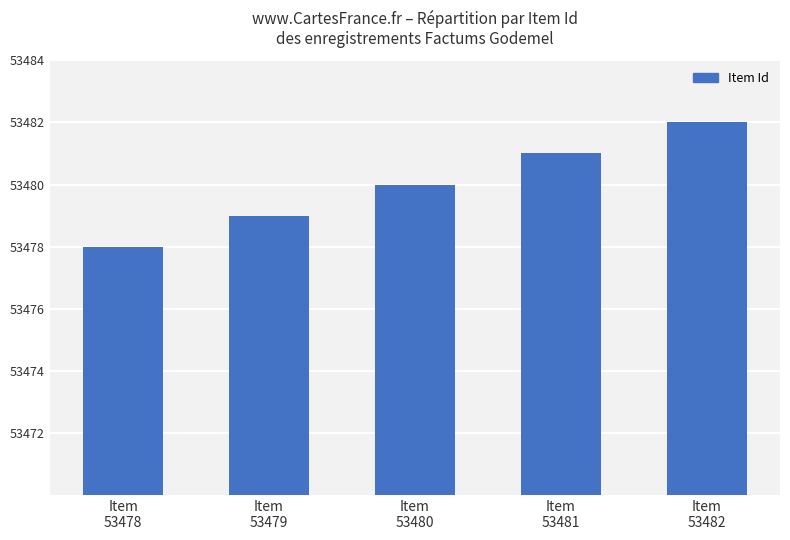

Does the chart contain any negative values?

No